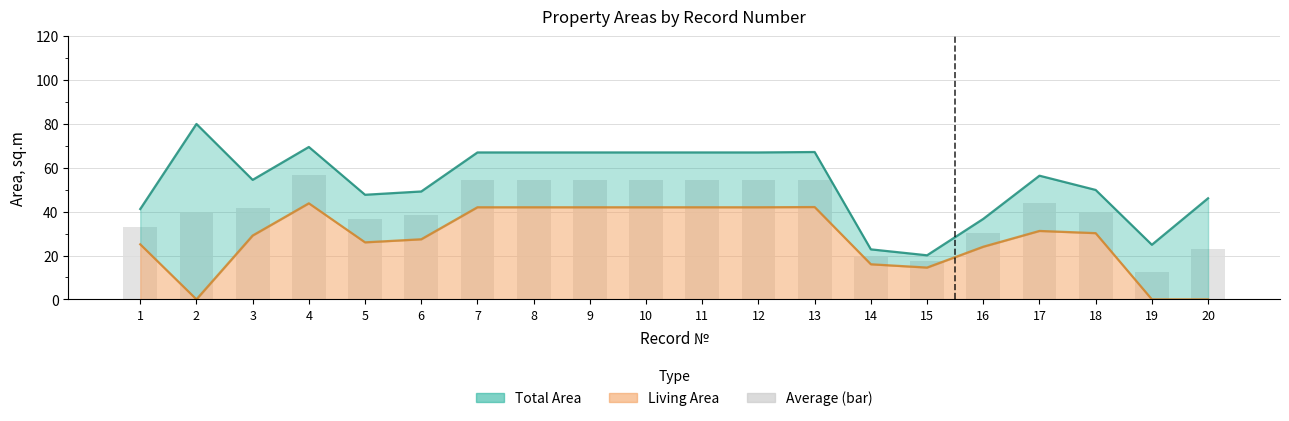

Rank the series at 7 from highest to lowest value.

Total Area, Average area (bar), Living Area